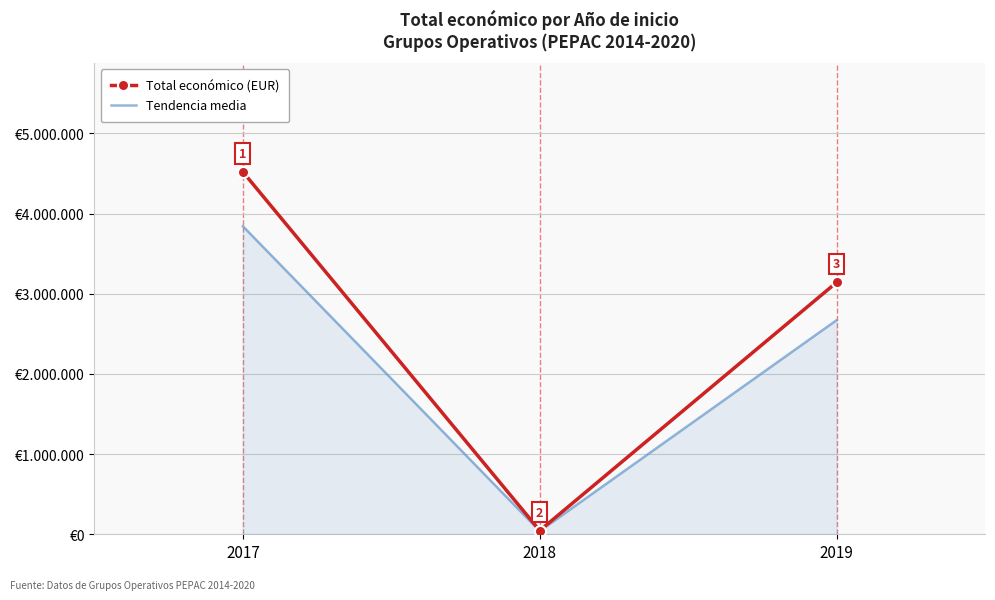

What is the change in value from 2019 to 2017?

+1378563